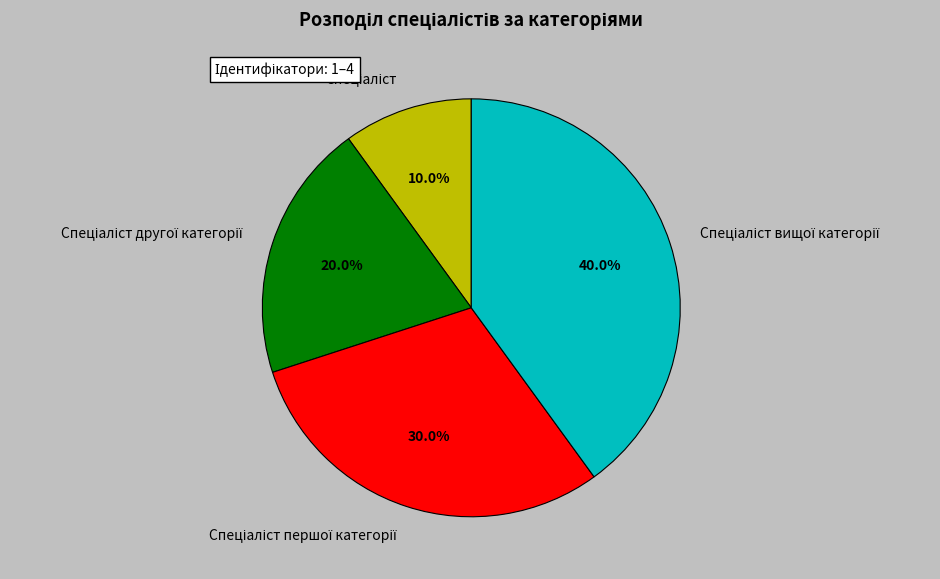

Does any single category account for the majority?

No